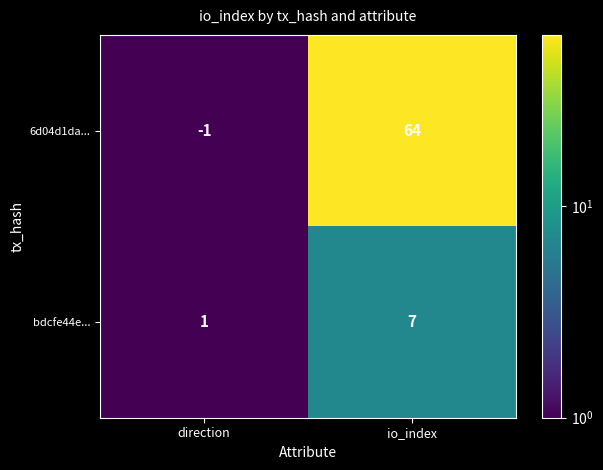

Reading left to right, extract all data points from this chart.

6d04d1da...: -1	64
bdcfe44e...: 1	7